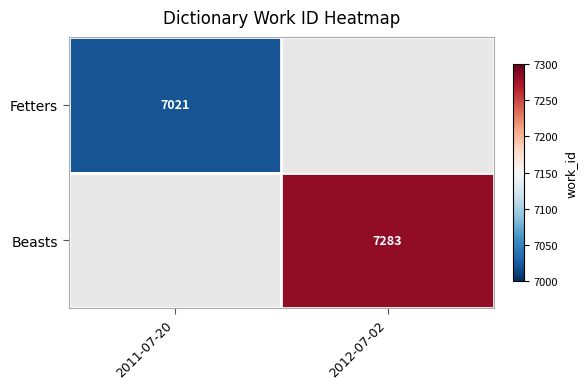

The value of Fetters at 2011-07-20 is 7021. True or false?

True